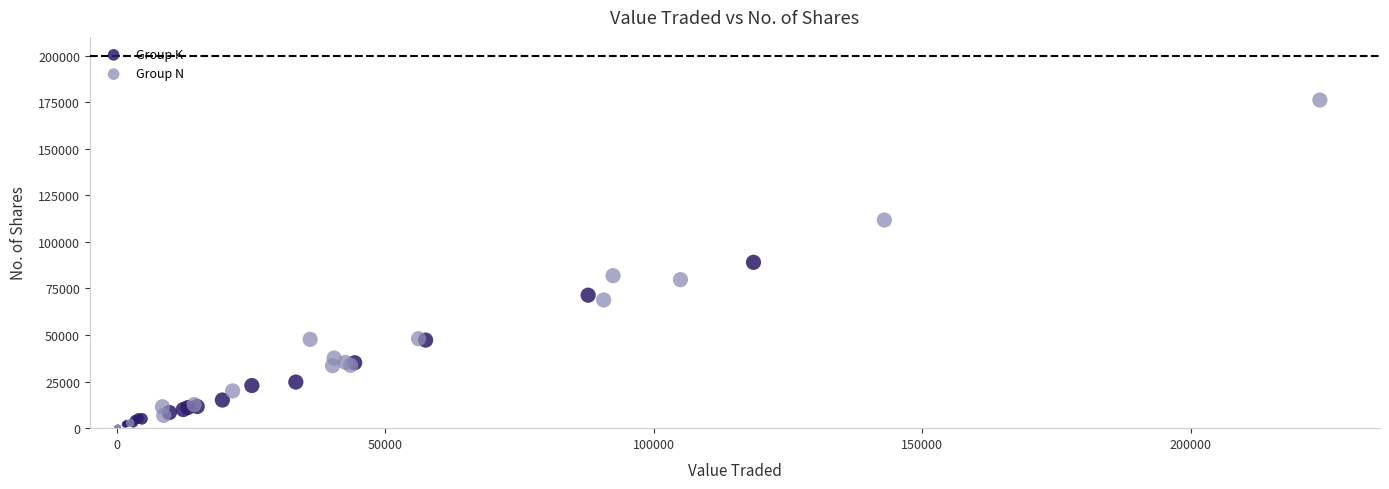

Which series has the widest spread of Y values?

Group N